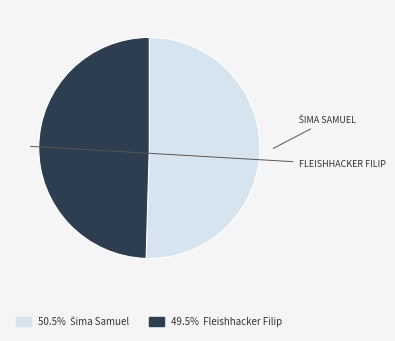

Is there any slice that represents more than half of the pie?

Yes